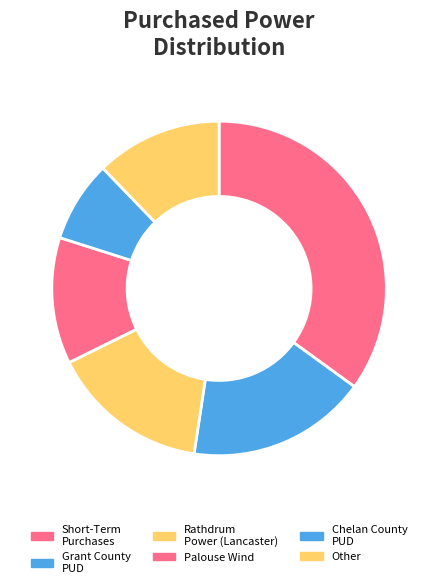

How many slices are in this pie chart?

6